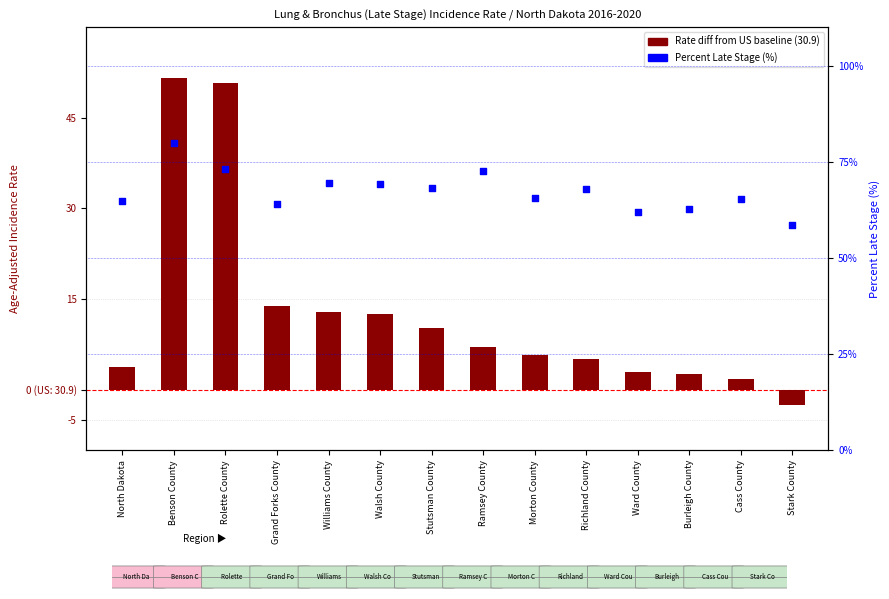

Which series reaches the minimum Y coordinate?

Rate diff from US baseline